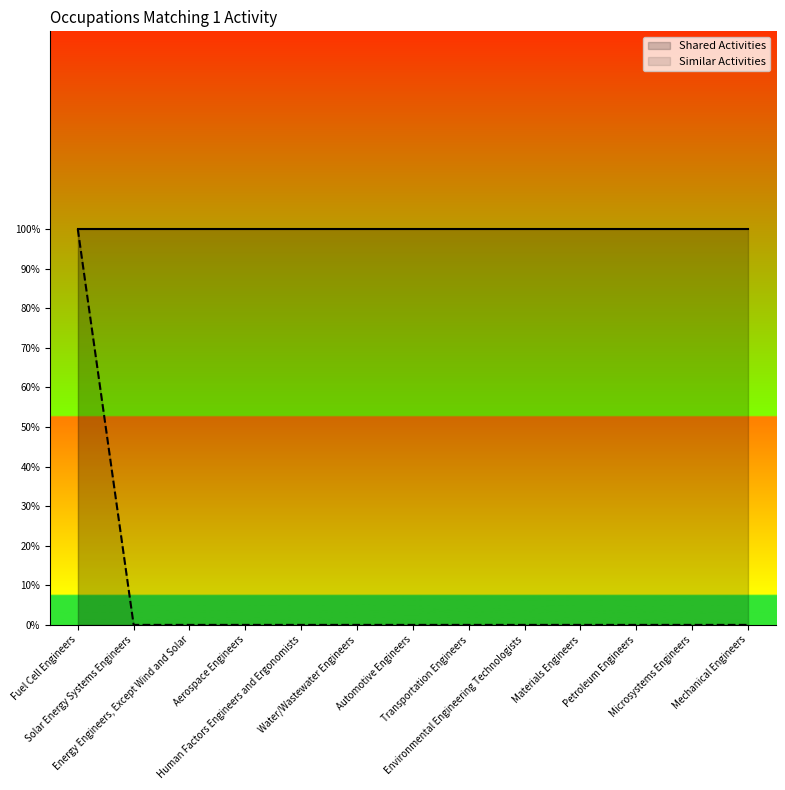

Which label corresponds to the smallest value in the chart?

Solar Energy Systems Engineers